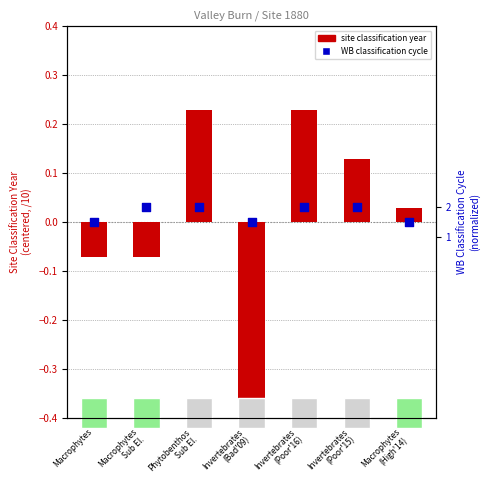

Which series reaches the minimum Y coordinate?

site classification year (centered)